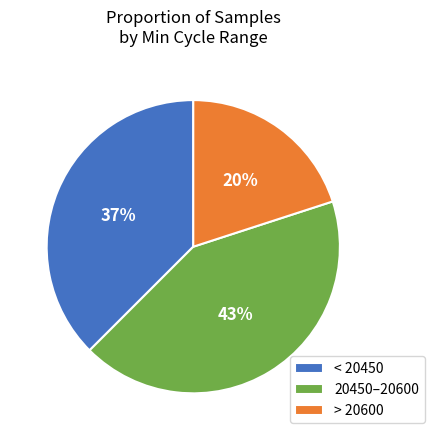

How many segments does this pie chart have?

3